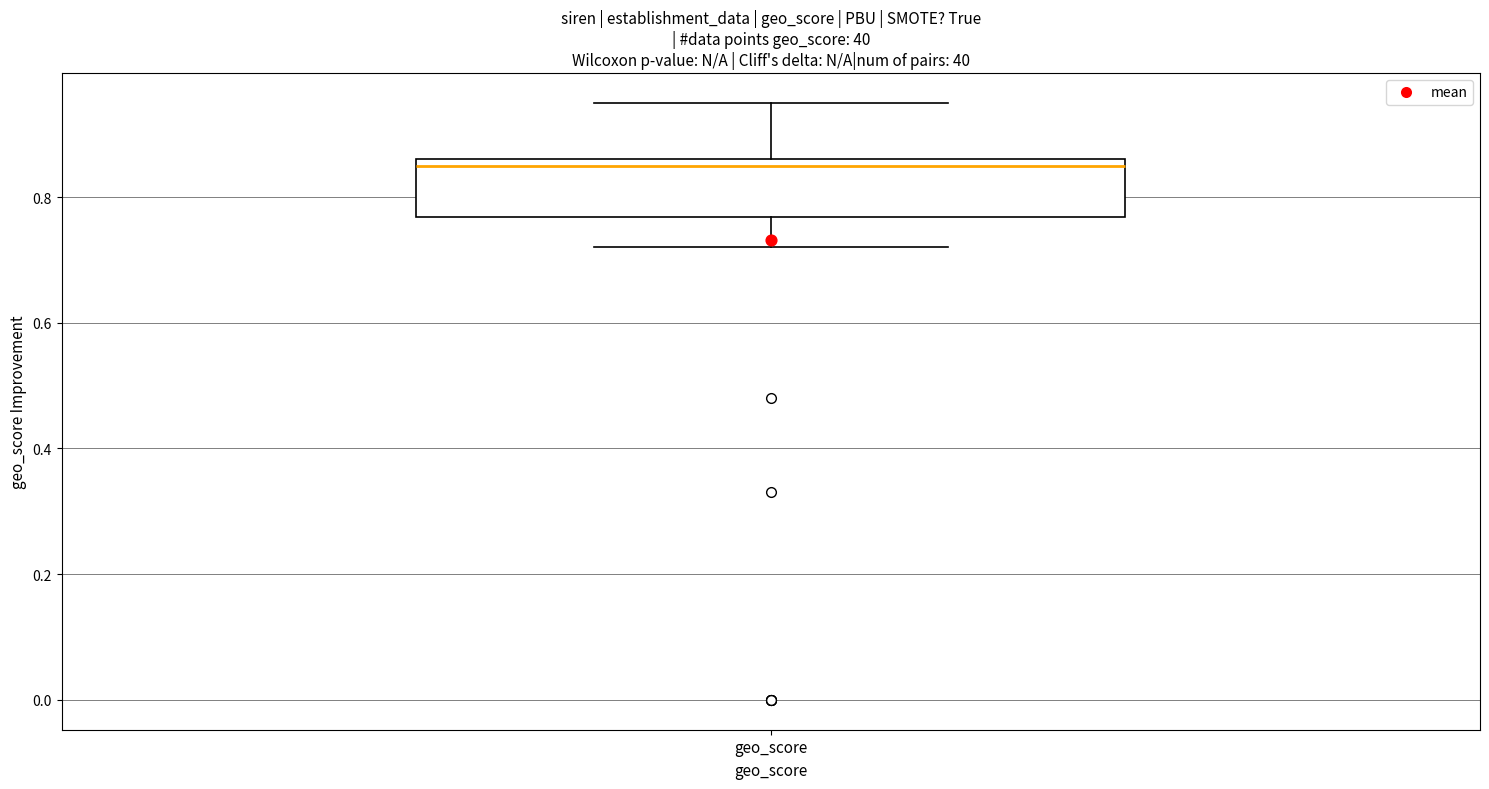

Read this box plot against the y-axis: the position of the median line, the range covered by the box, and the ends of both whiskers. The values are not printed on the chart, so give them approximately, as read against the axis.

median 0.86 (just below the box's upper edge), box 0.76 to 0.86, whiskers 0.72 to 0.96